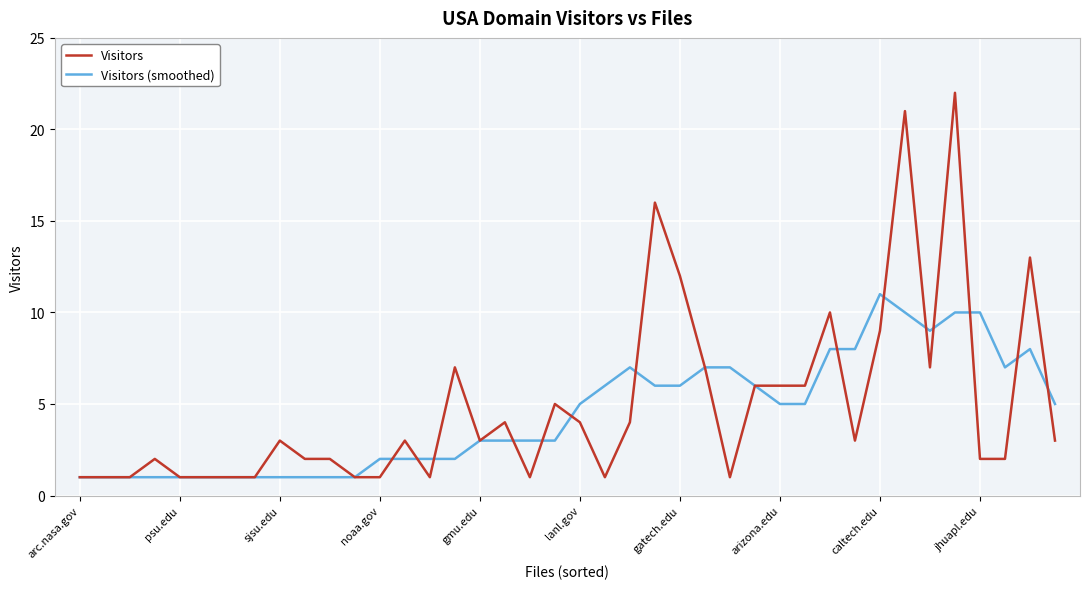

What is the greatest value displayed?

22